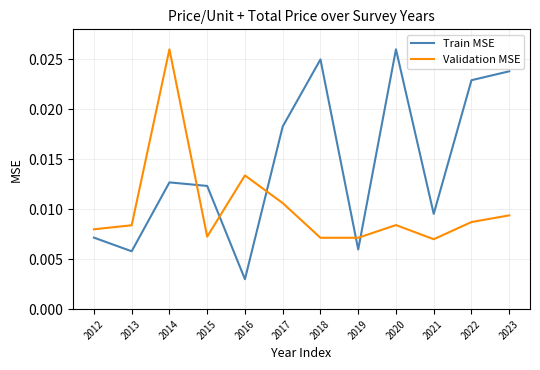

Which series has the widest spread of values?

Train MSE